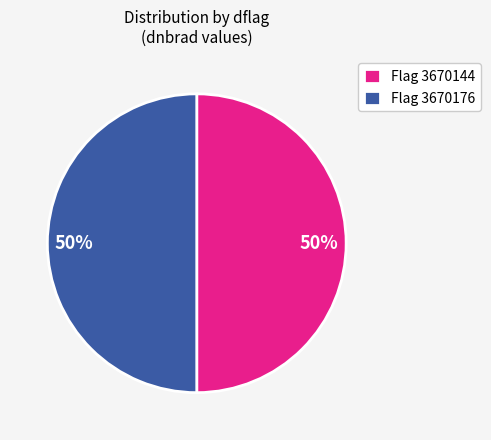

Is the sum of Flag 3670176 and Flag 3670144 greater than half?

Yes